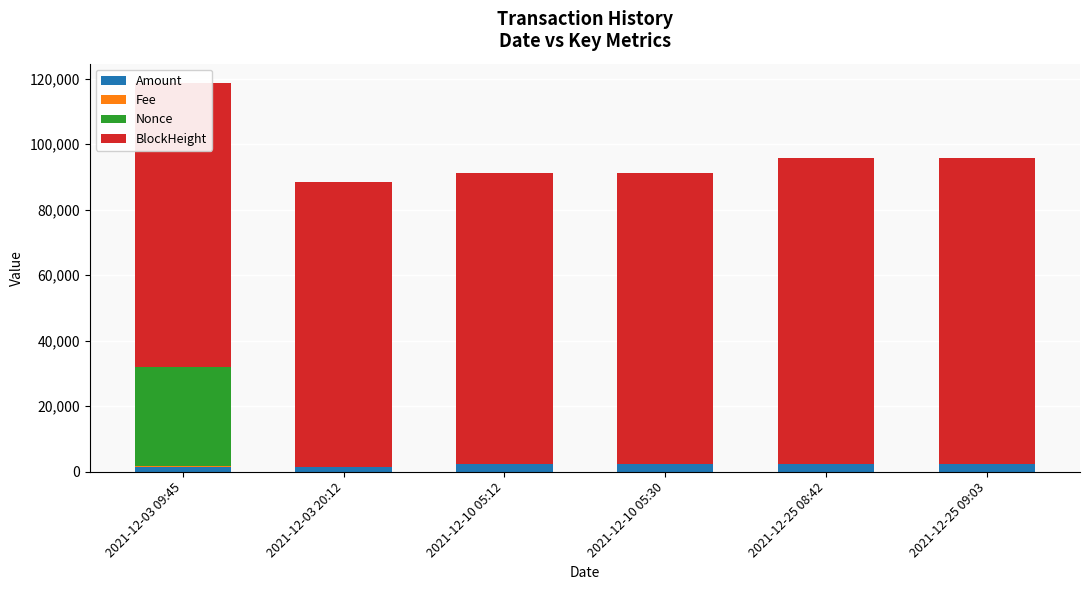

How many distinct data groups are displayed?

4